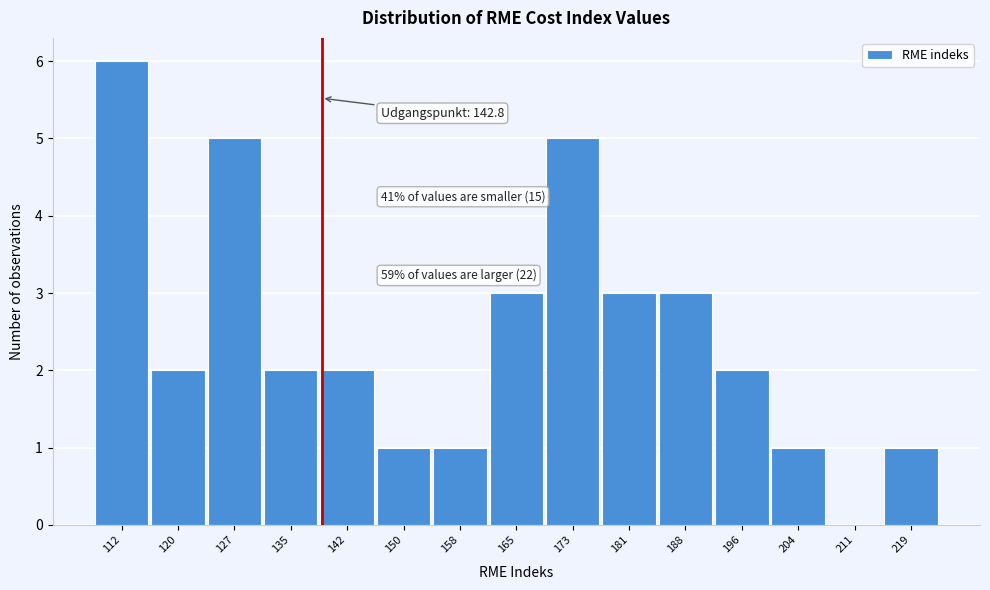

Reading left to right, extract all data points from this chart.

112=6	120=2	127=5	135=2	142=2	150=1	158=1	165=3	173=5	181=3	188=3	196=2	204=1	211=0	219=1